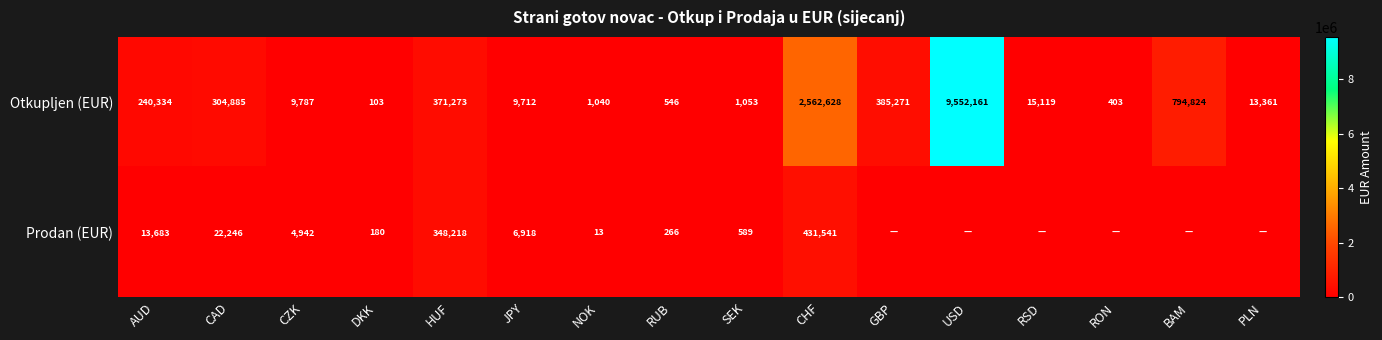

At NOK, list the series in order from largest to smallest.

Otkupljen (EUR), Prodan (EUR)